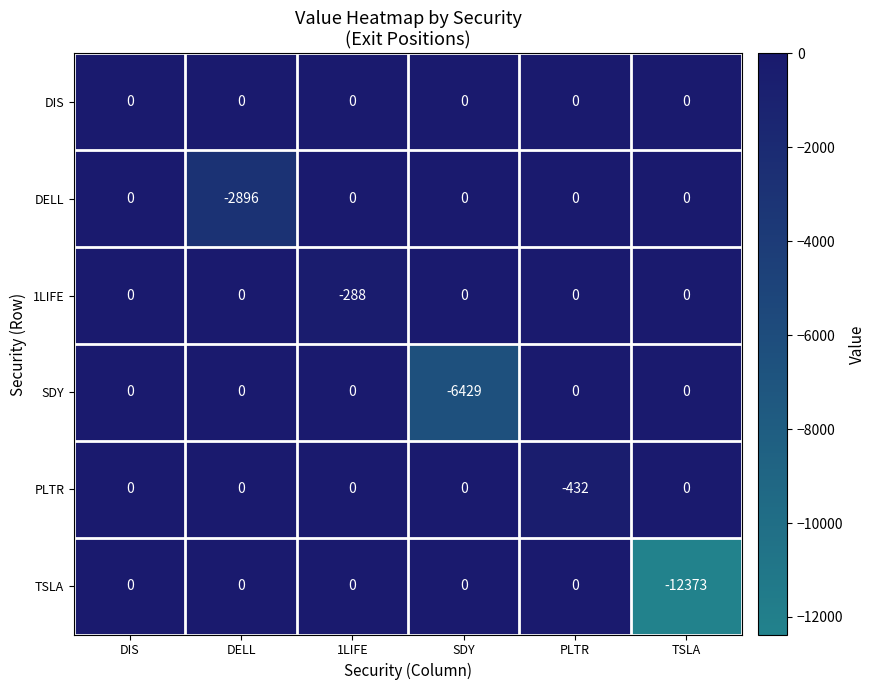

Which series has the largest total across all categories?

DIS